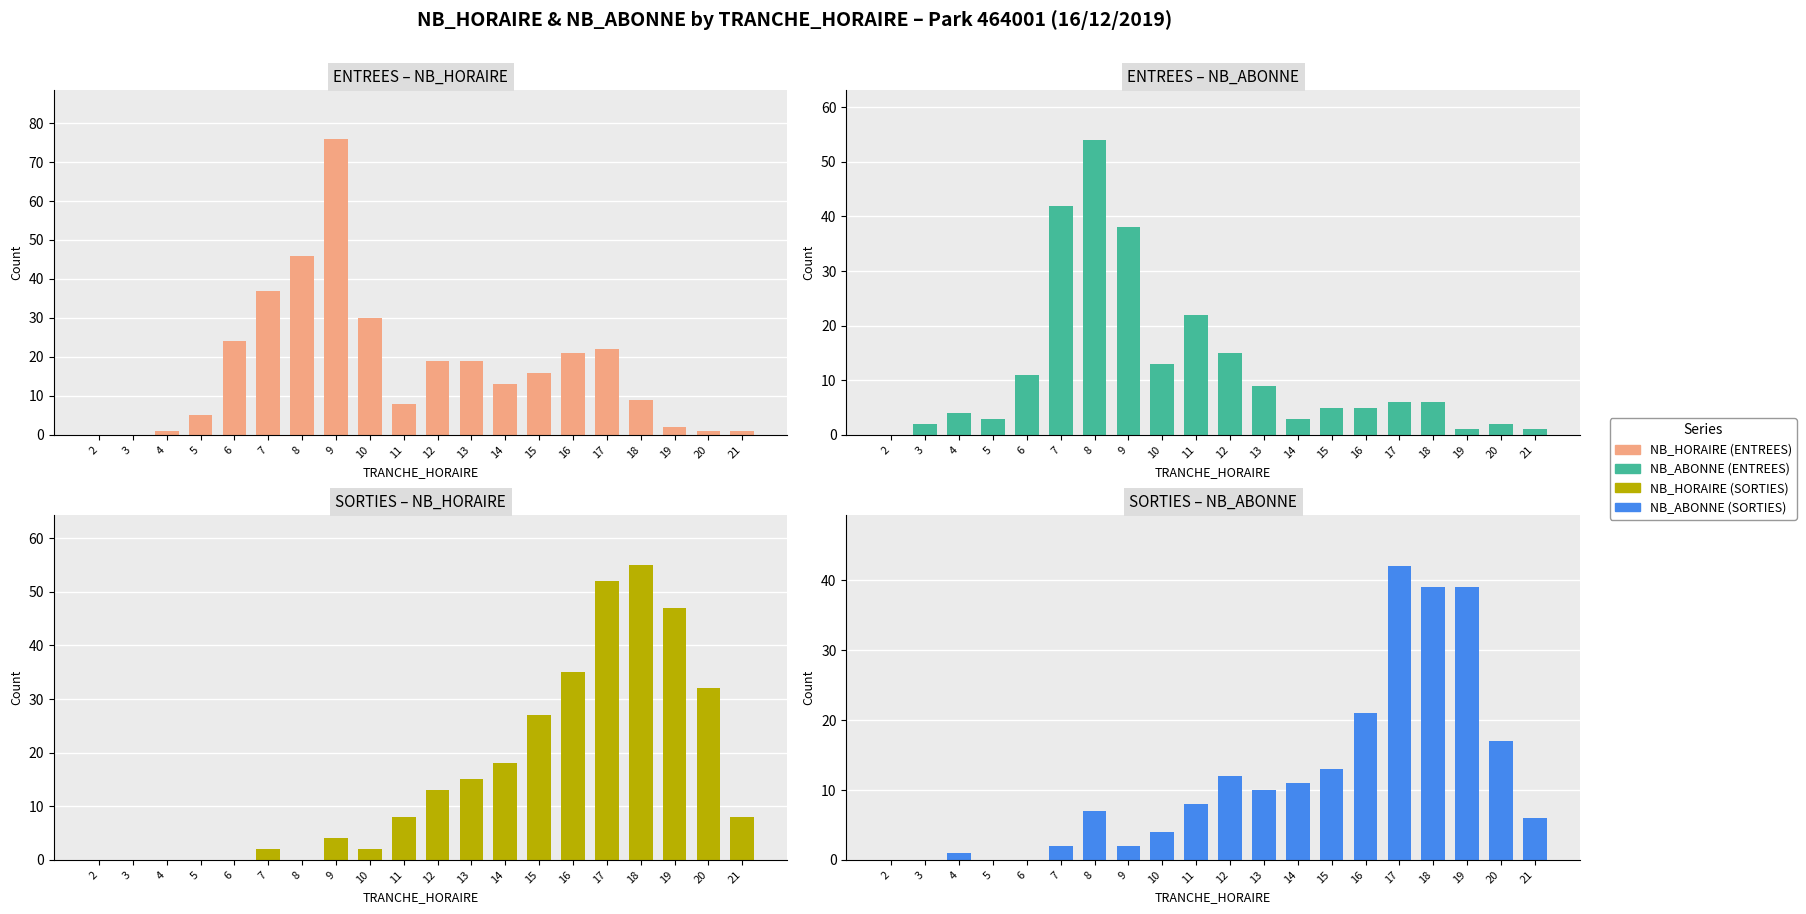

How many data points in NB_HORAIRE (ENTREES) are above 16?

9